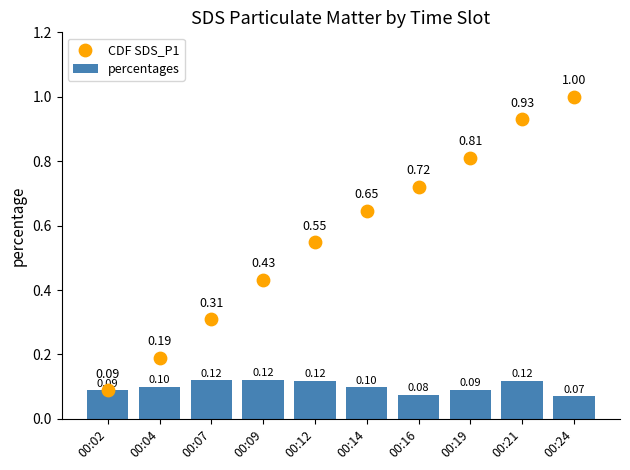

At how many categories does at least one series exceed 0?

10